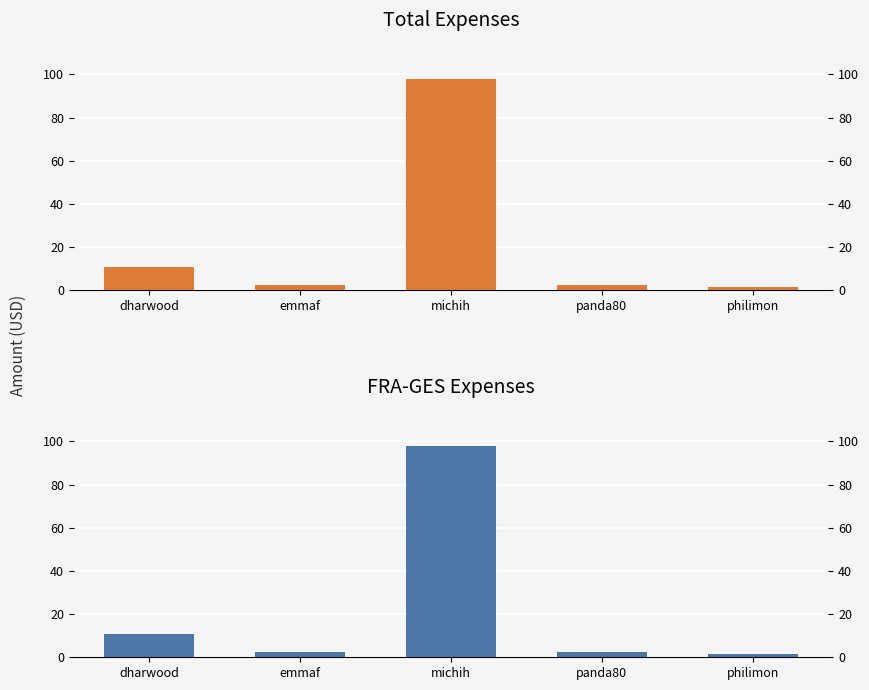

What is the sum of all FRA-GES values?

114.9